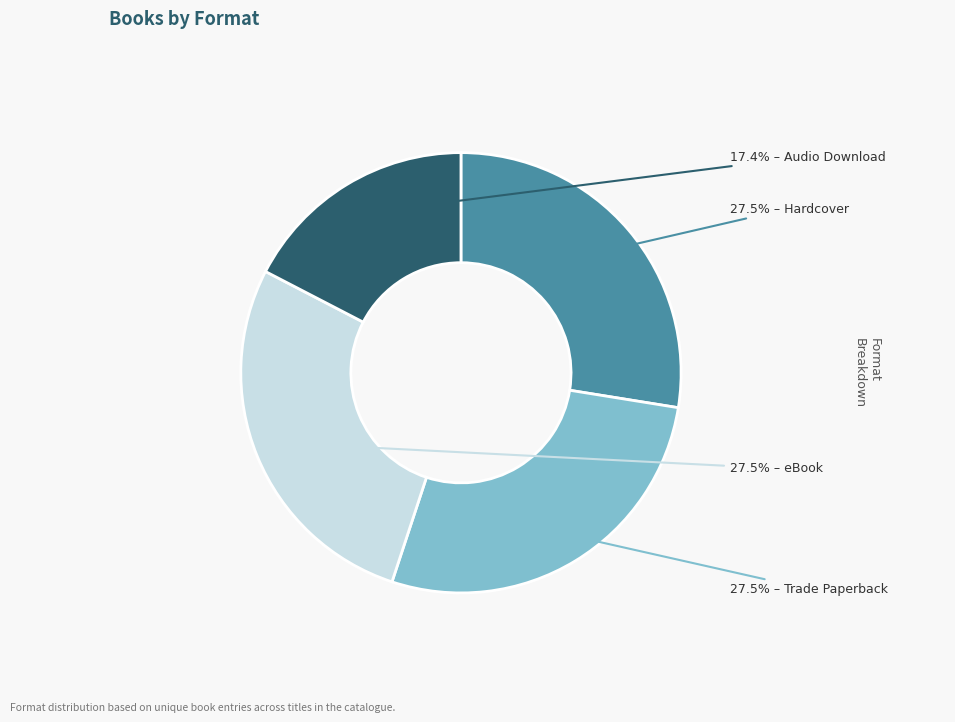

Does any single category account for the majority?

No